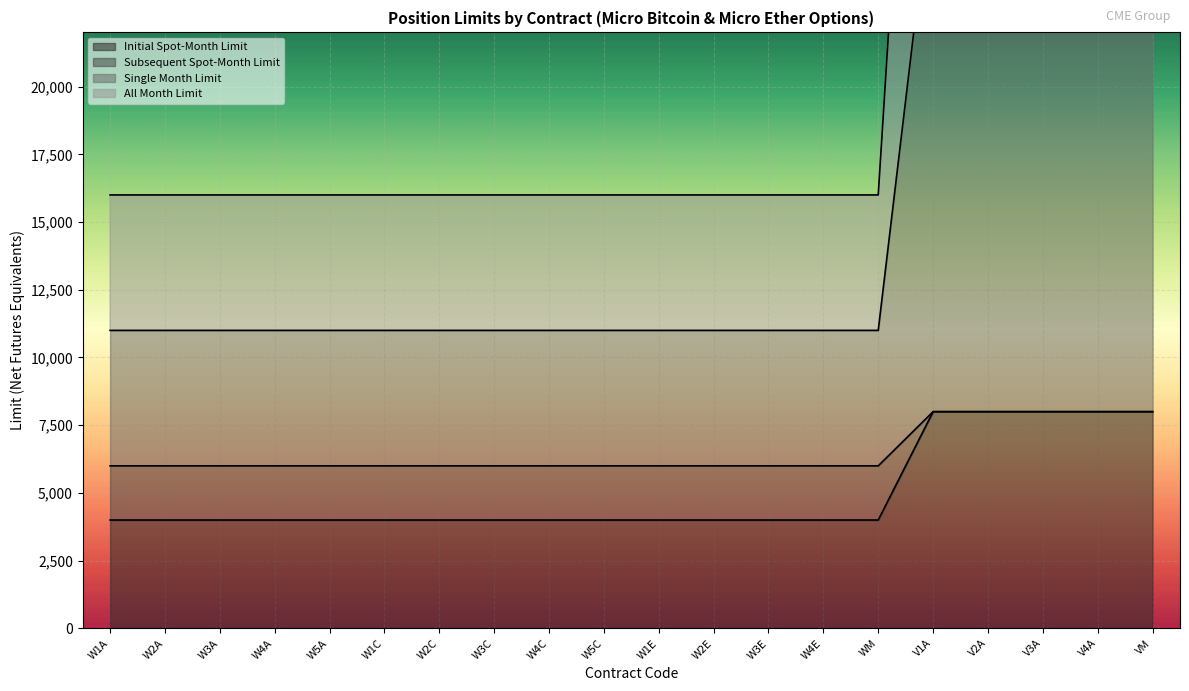

What are all the series names shown in the legend?

Initial Spot-Month Limit, Subsequent Spot-Month Limit, Single Month Limit, All Month Limit